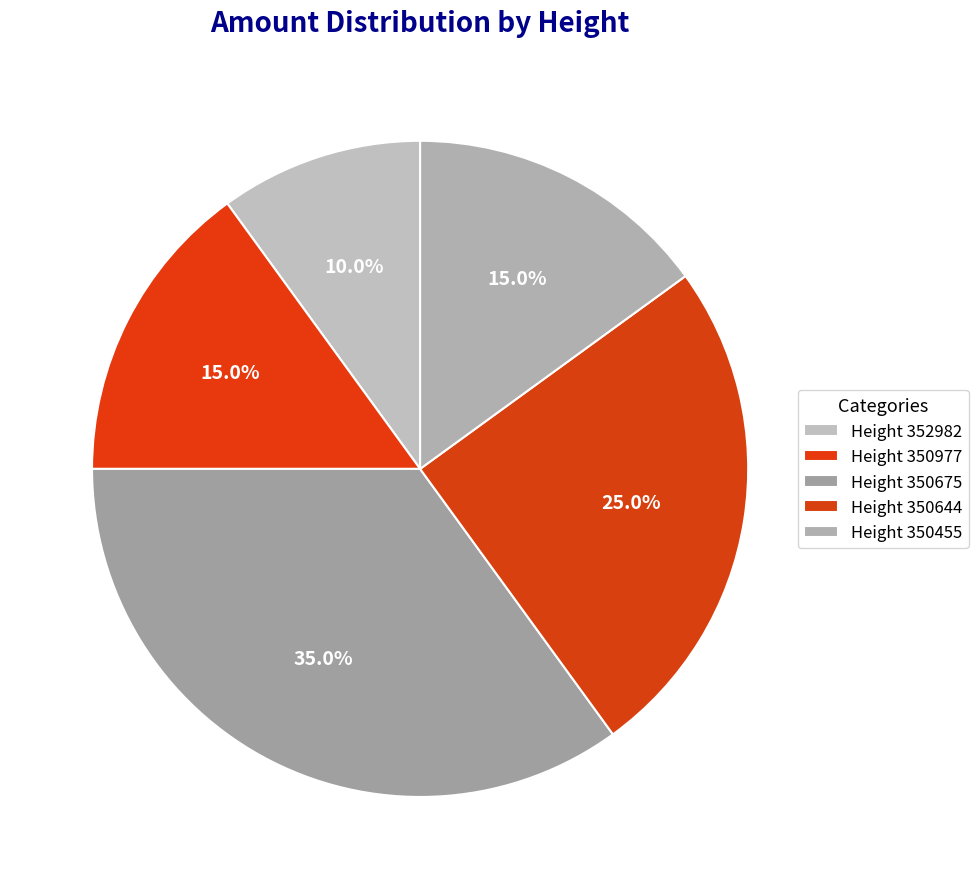

How many slices are in this pie chart?

5